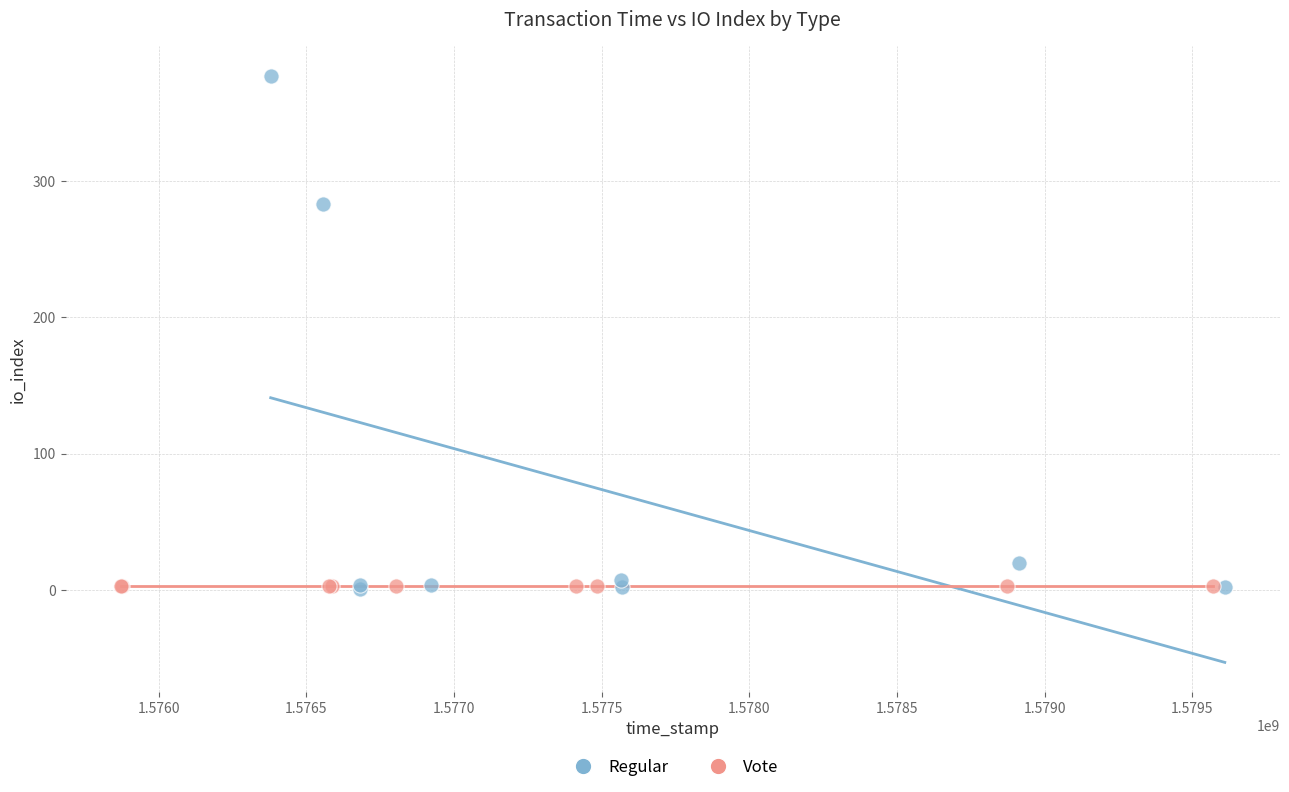

Which series contains the highest Y value?

Regular